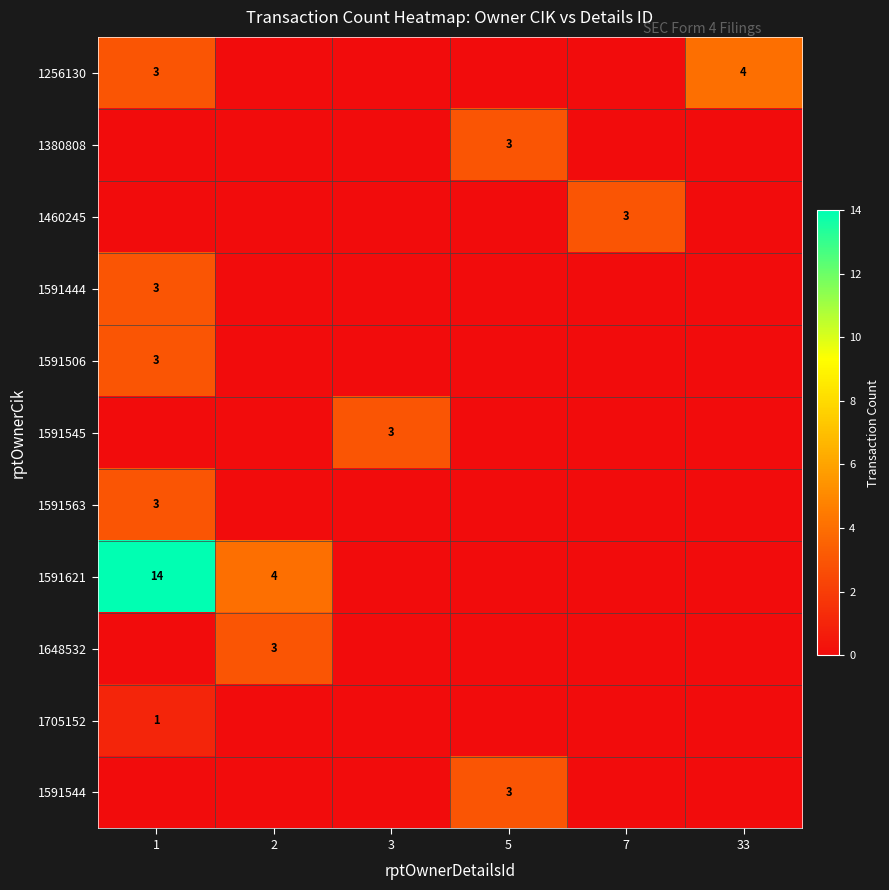

Rank the series by their maximum value, from highest to lowest.

1591621, 1256130, 1380808, 1460245, 1591444, 1591506, 1591545, 1591563, 1648532, 1591544, 1705152